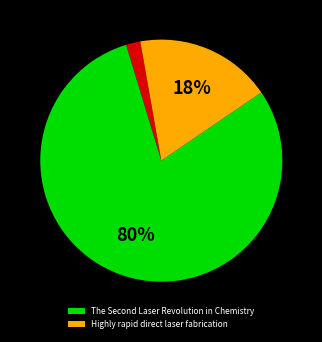

How many slices are in this pie chart?

3